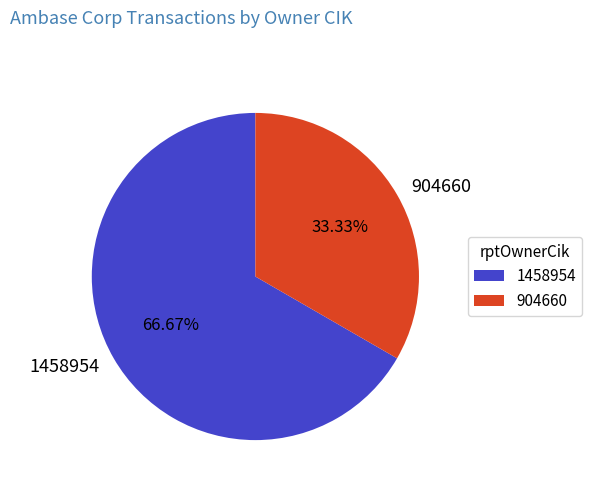

Is it true that 904660 is 33% of the pie?

True